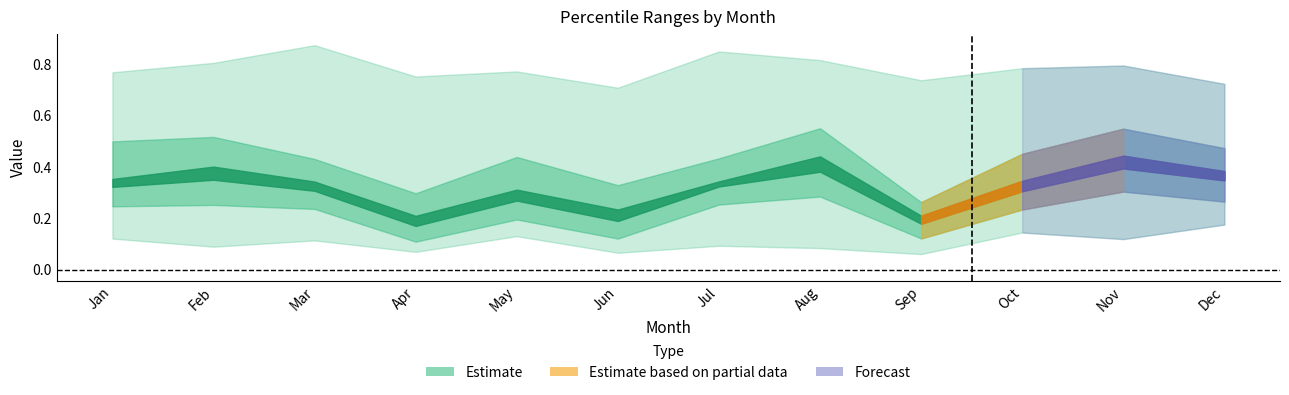

What is the minimum value shown in the chart?

0.1